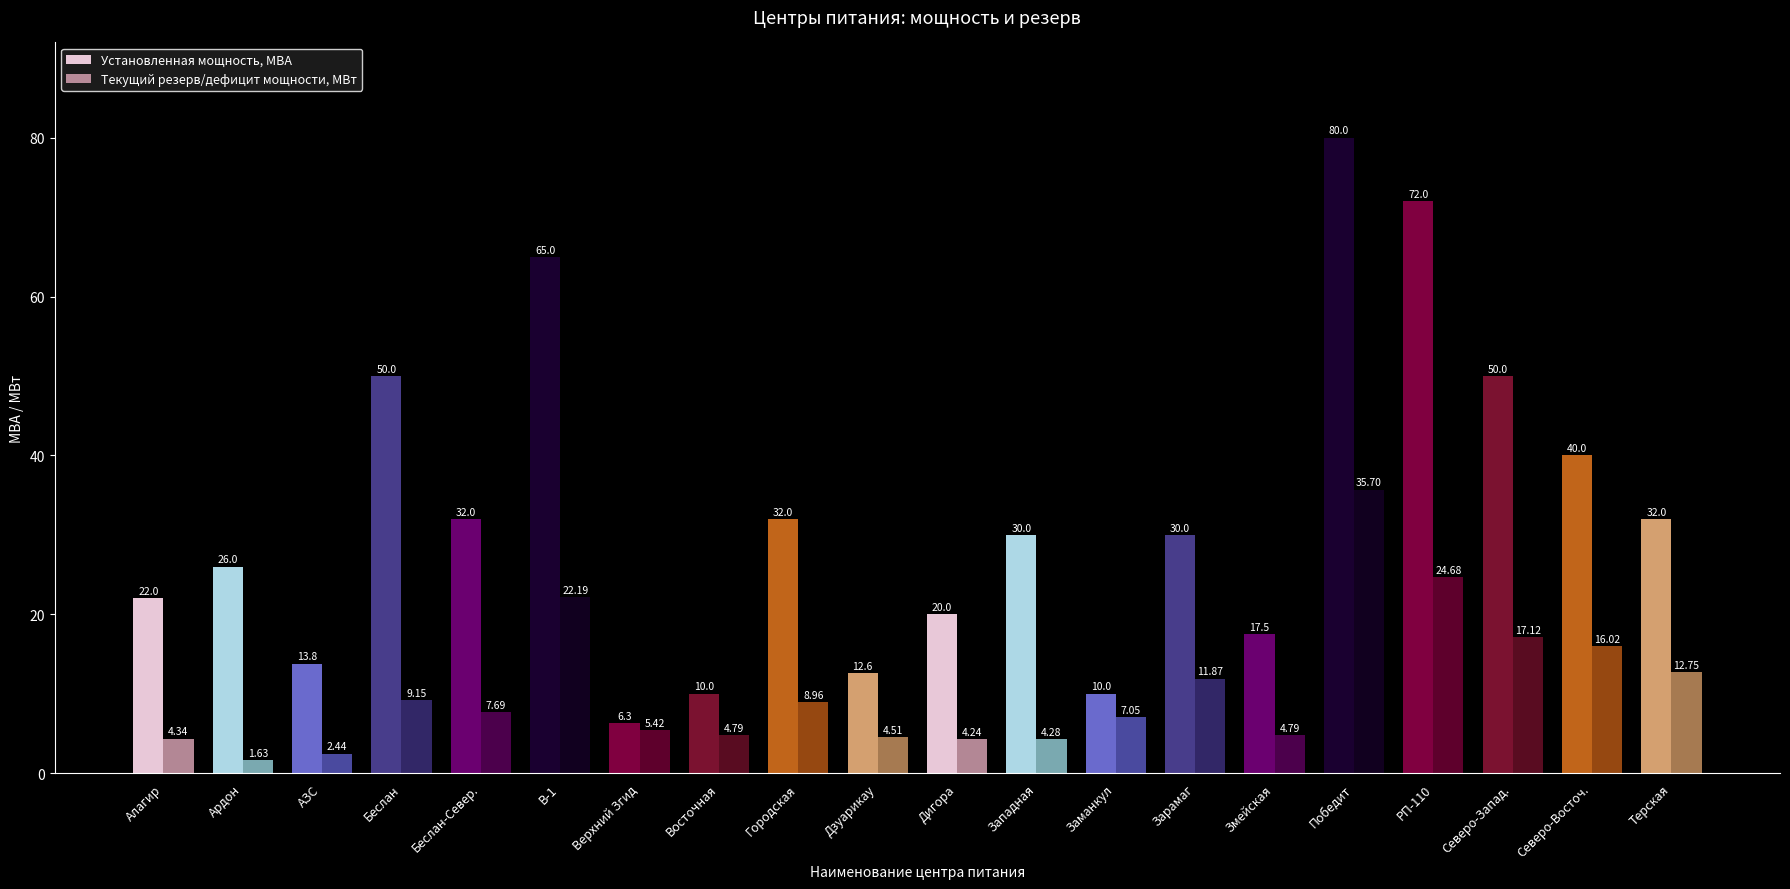

What is the difference between the Текущий резерв/дефицит мощности, МВт values at Зарамаг and Терская?

0.9